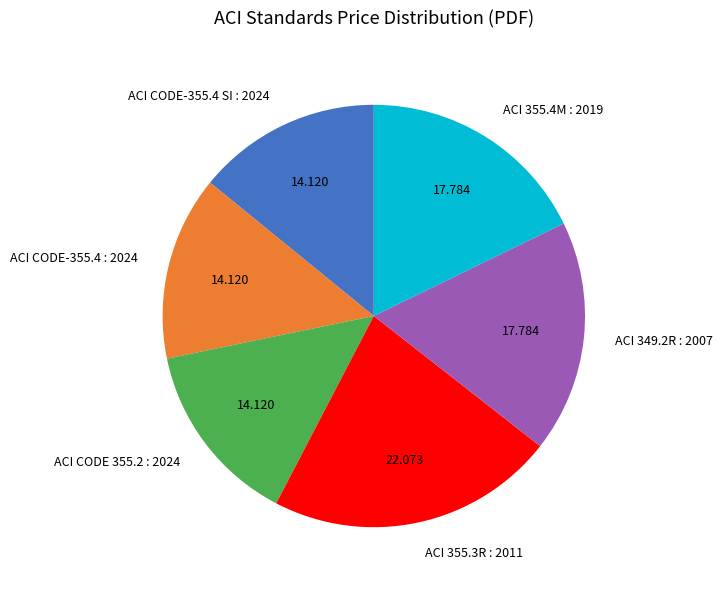

How many segments does this pie chart have?

6